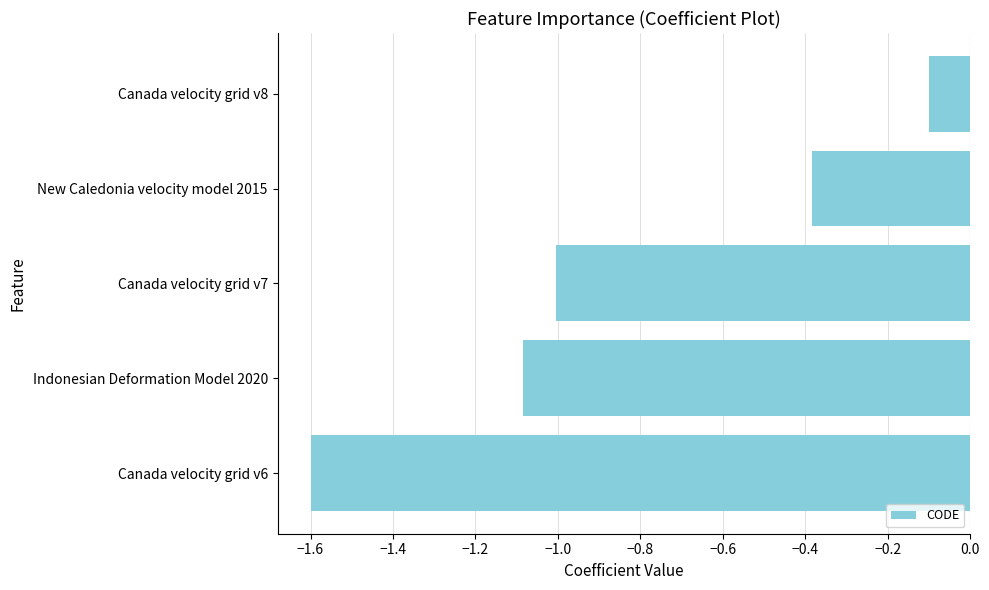

Rank the categories by value from lowest to highest.

Canada velocity grid v6, Indonesian Deformation Model 2020, Canada velocity grid v7, New Caledonia velocity model 2015, Canada velocity grid v8